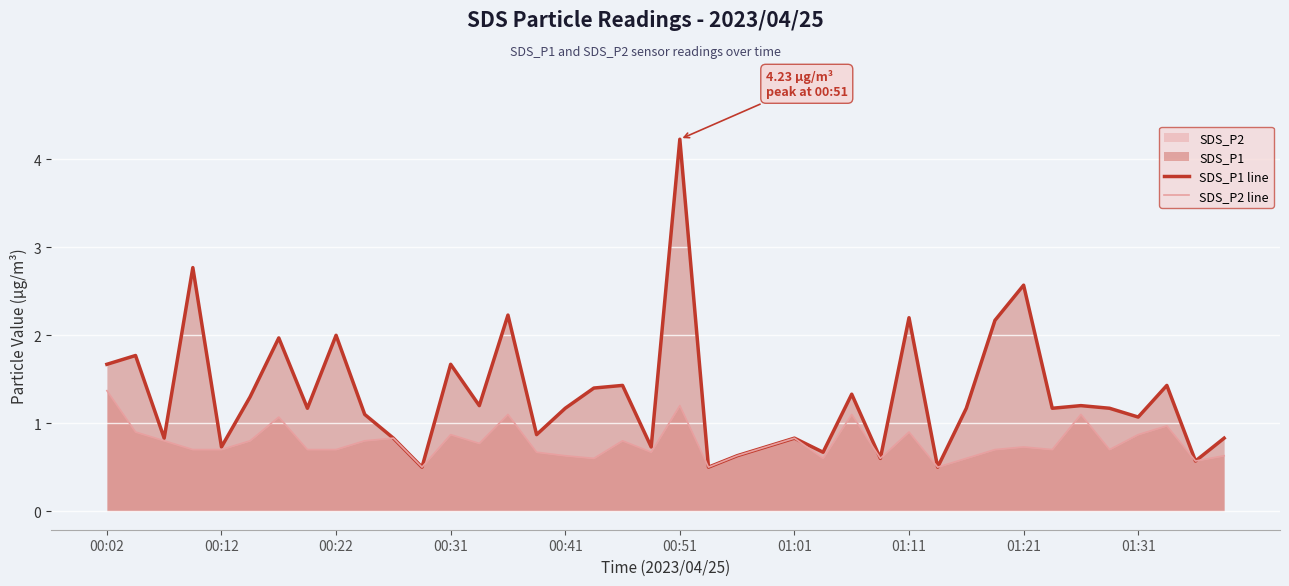

Is the value of SDS_P2 line at 01:31 greater than the value of SDS_P1 line at 00:02?

No